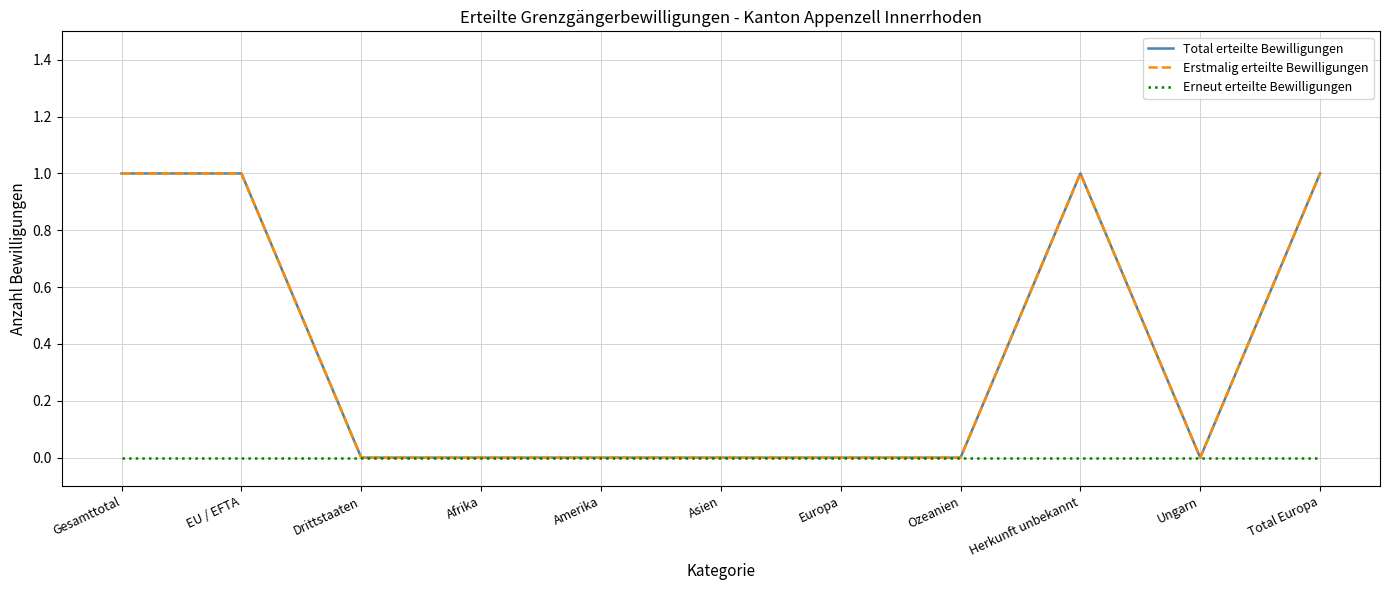

Reading left to right, what are all the values shown in this chart?

Total erteilte Bewilligungen: Gesamttotal=1	EU / EFTA=1	Drittstaaten=0	Afrika=0	Amerika=0	Asien=0	Europa=0	Ozeanien=0	Herkunft unbekannt=1	Ungarn=0	Total Europa=1
Erstmalig erteilte Bewilligungen: Gesamttotal=1	EU / EFTA=1	Drittstaaten=0	Afrika=0	Amerika=0	Asien=0	Europa=0	Ozeanien=0	Herkunft unbekannt=1	Ungarn=0	Total Europa=1
Erneut erteilte Bewilligungen: Gesamttotal=0	EU / EFTA=0	Drittstaaten=0	Afrika=0	Amerika=0	Asien=0	Europa=0	Ozeanien=0	Herkunft unbekannt=0	Ungarn=0	Total Europa=0